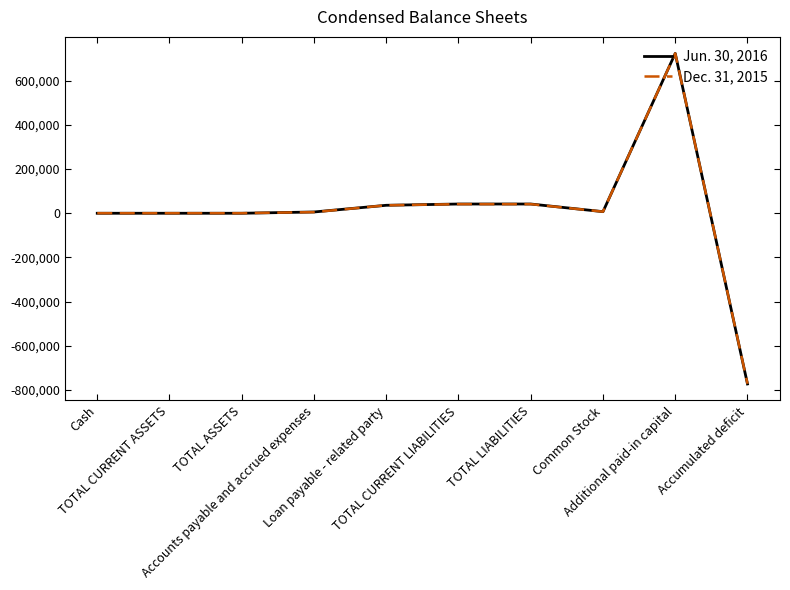

What is the total value across all series at Accumulated deficit?

-1544577